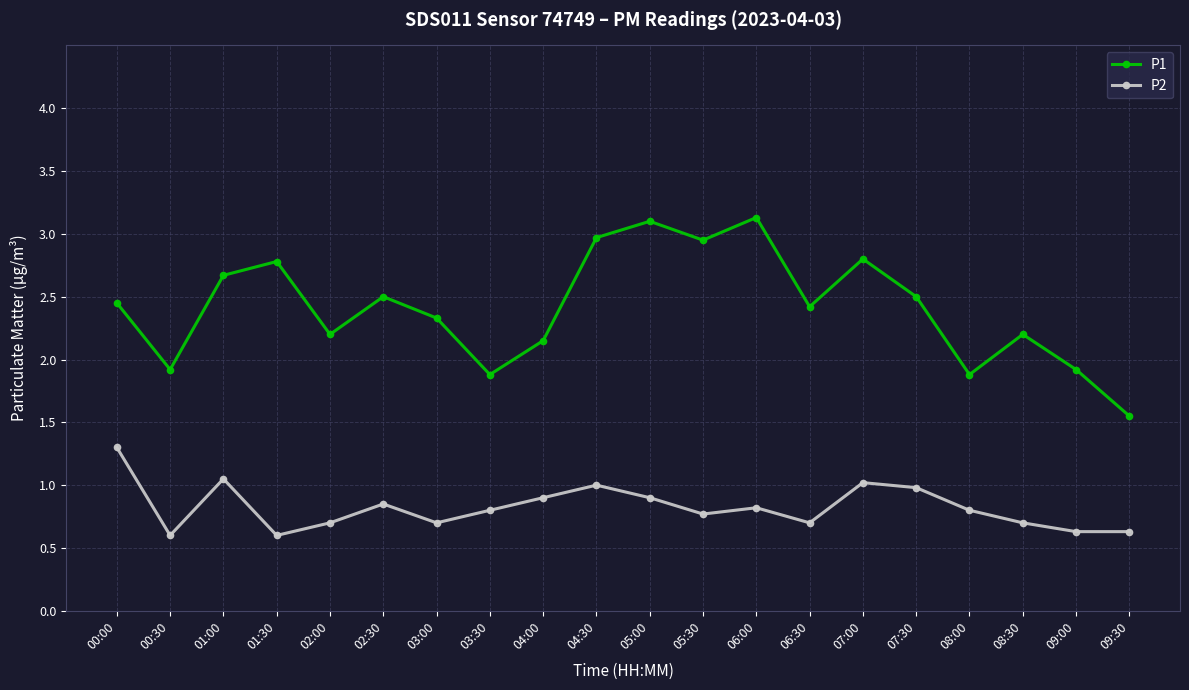

How many values in the P1 series exceed 2?

15